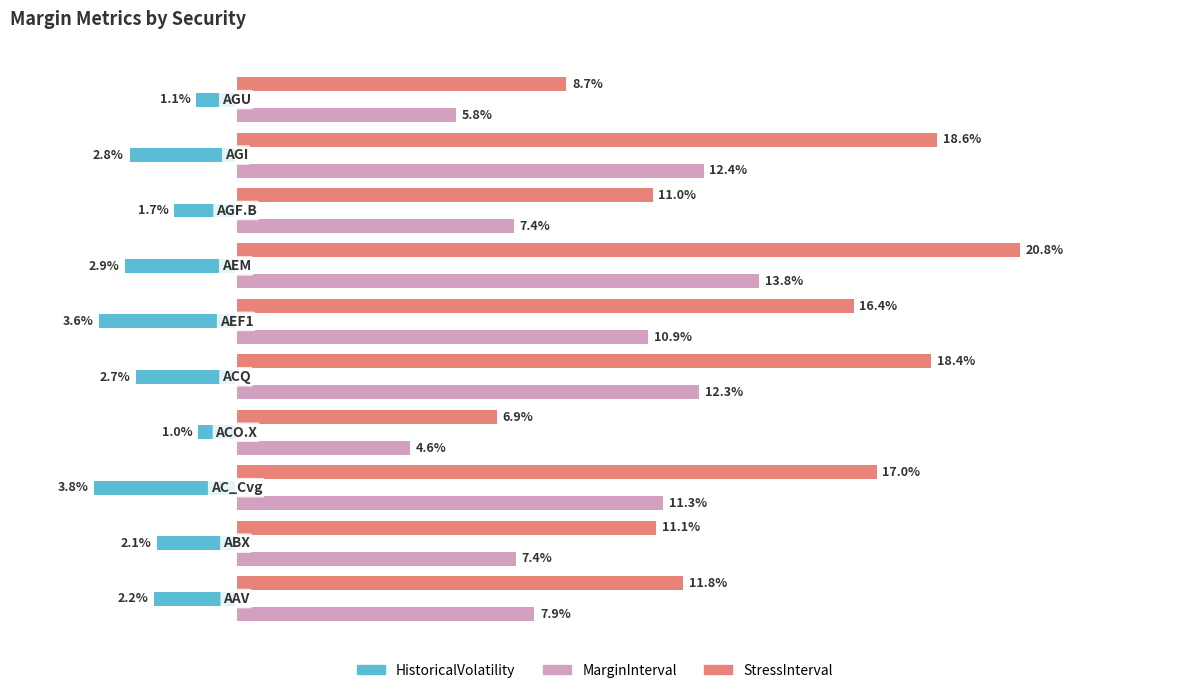

Which series has the largest total across all categories?

StressInterval